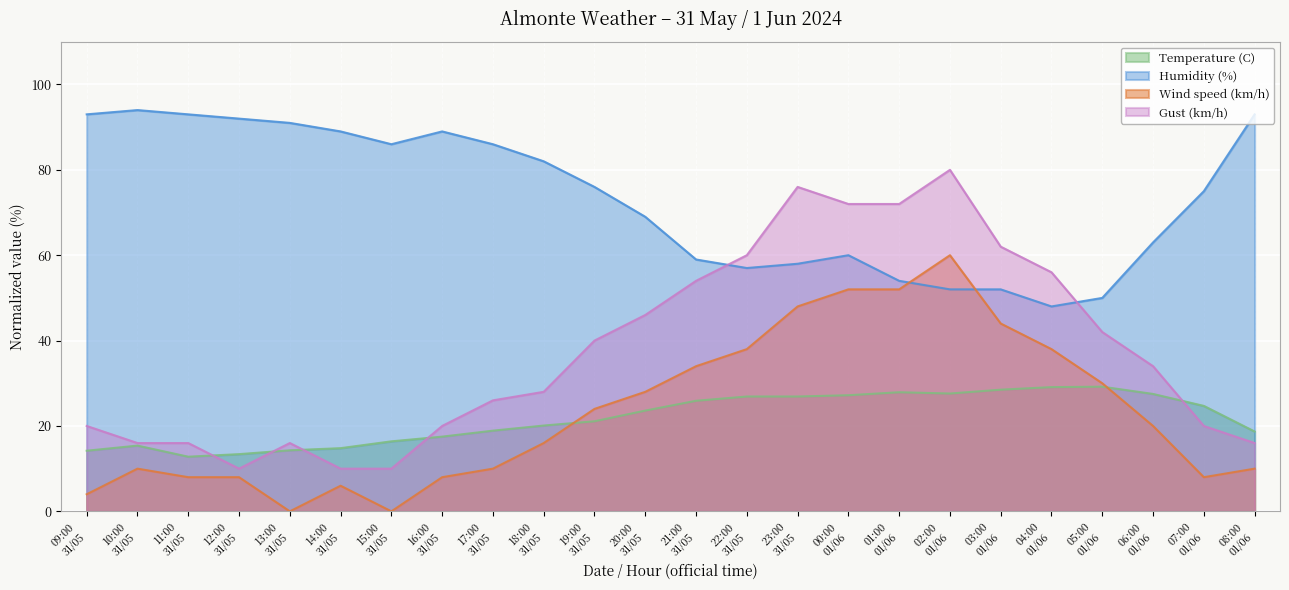

In Humidity (%), how many points are higher than both neighbors (excluding endpoints)?

3